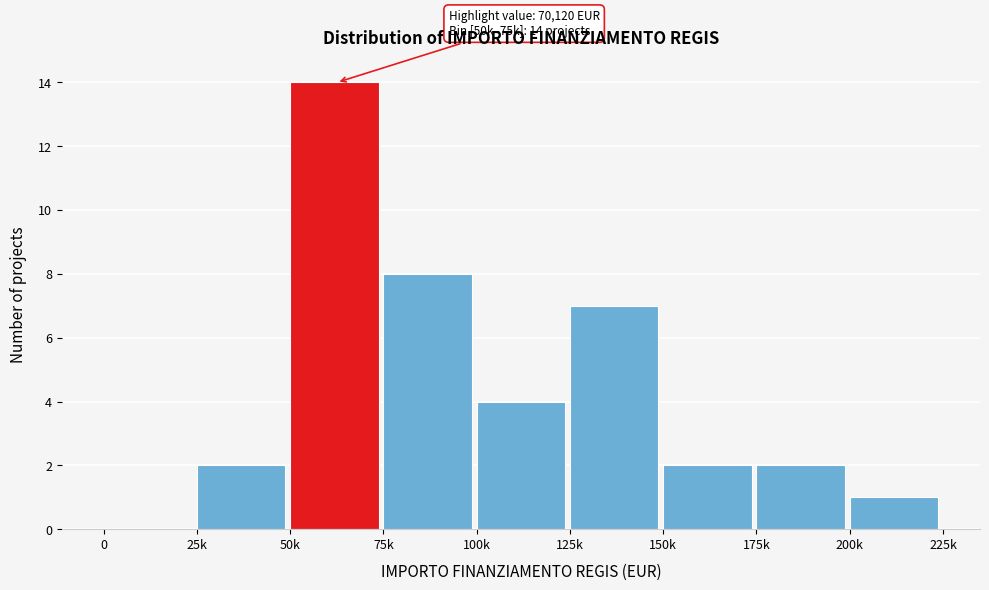

Reading right to left, extract all data points from this chart.

200k=1	175k=2	150k=2	125k=7	100k=4	75k=8	50k=14	25k=2	0=0